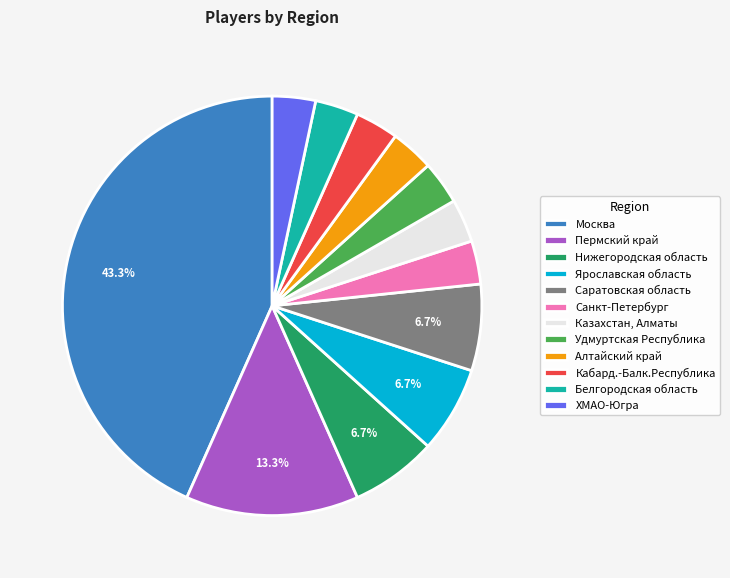

Does Казахстан, Алматы represent more than half of the total?

No